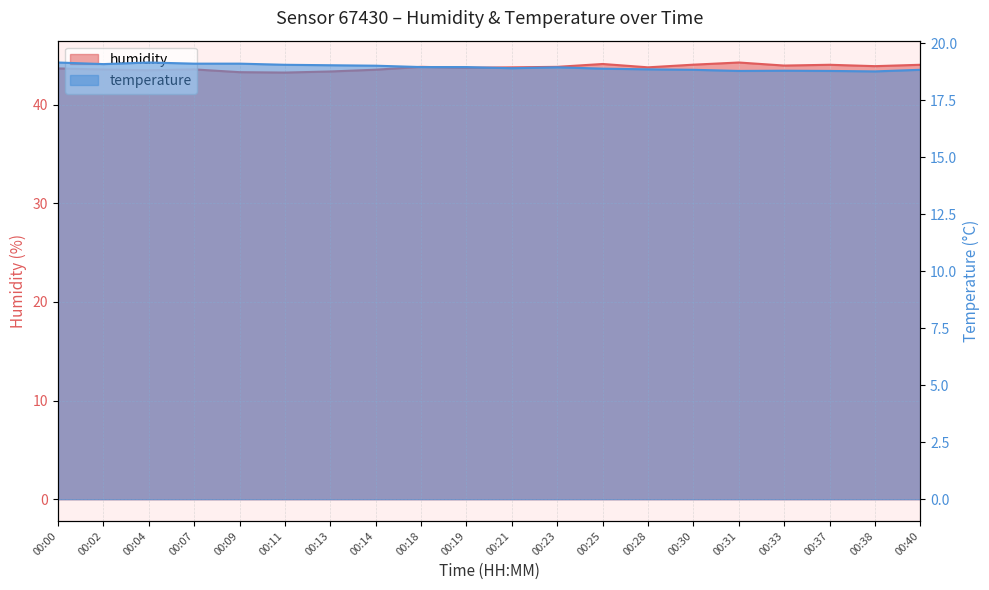

What are all the series names shown in the legend?

humidity, temperature